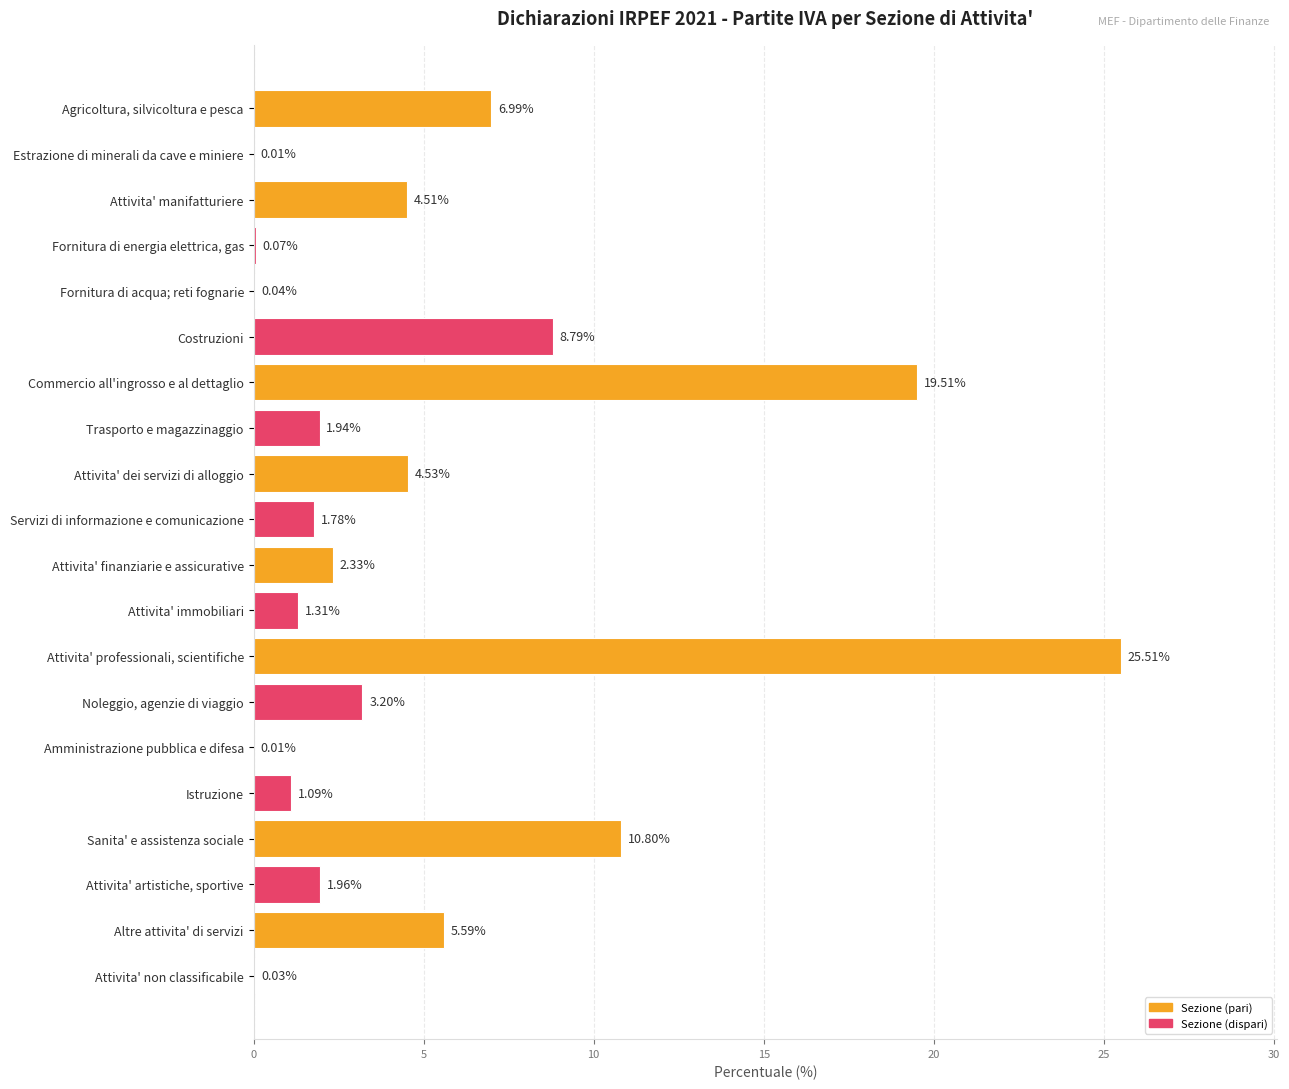

Are the bars horizontal?

Yes